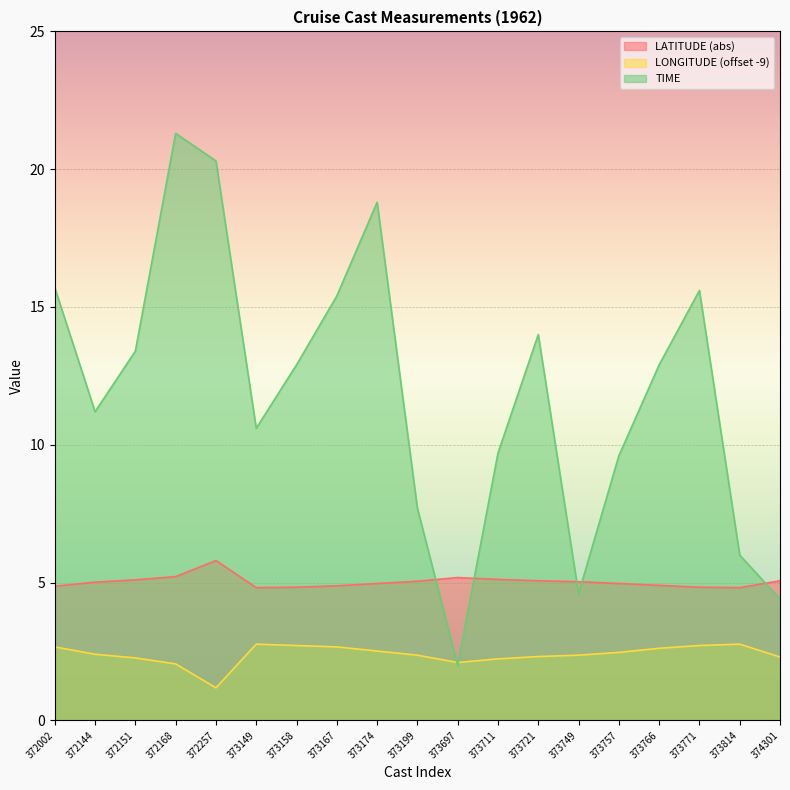

What is the greatest value displayed?

21.3